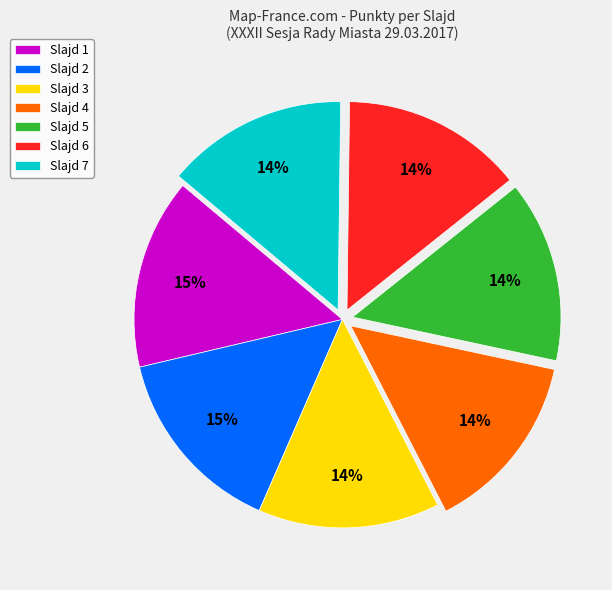

True or false: Slajd 2 accounts for 2% of the total.

False